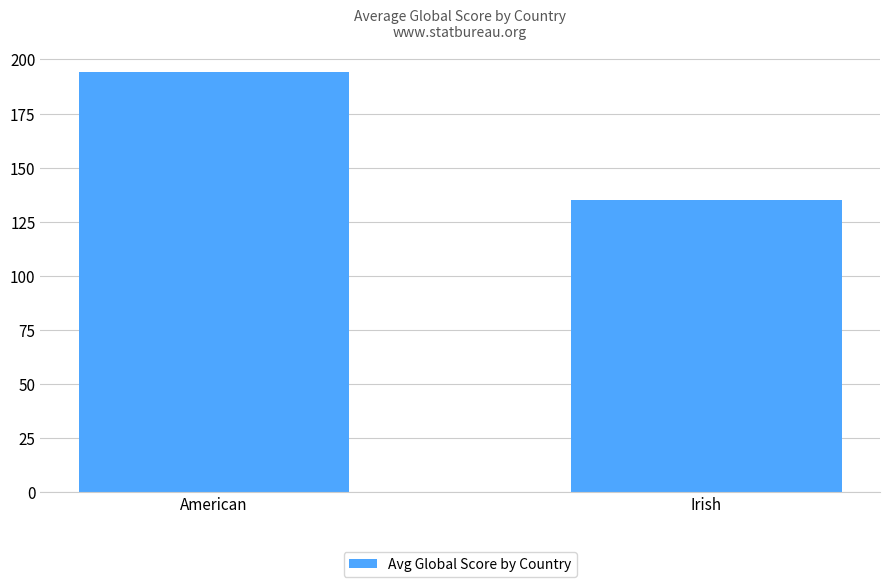

Reading right to left, extract all data points from this chart.

Irish=135.0	American=194.4